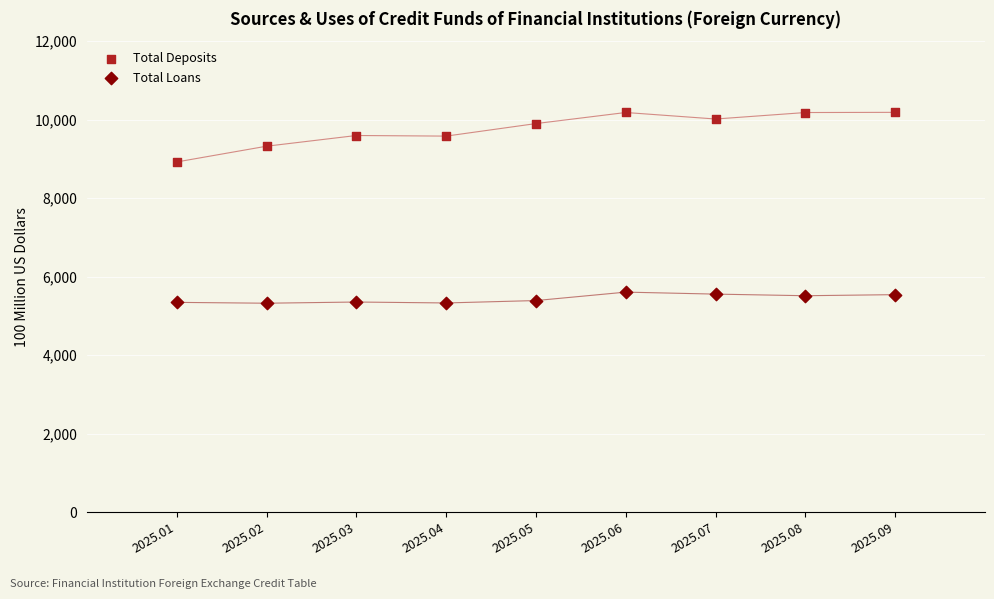

Which series contains the highest Y value?

Total Deposits